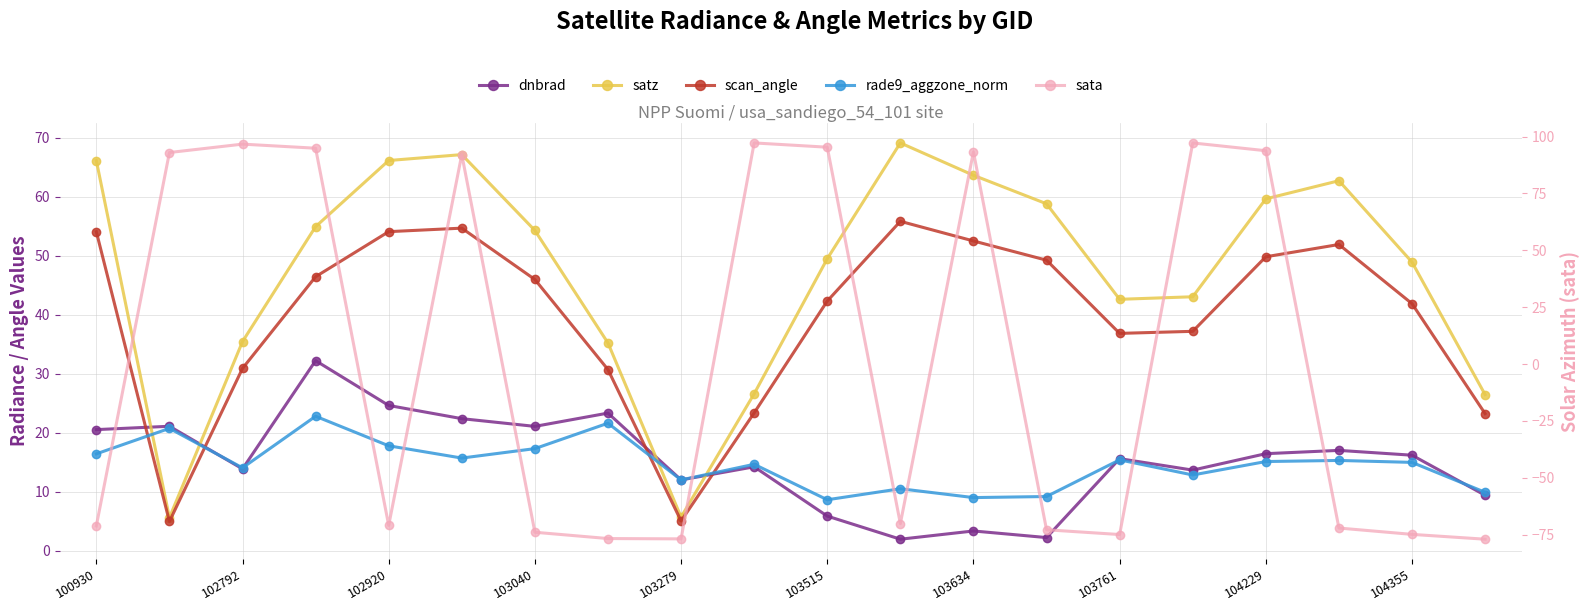

What is the difference between the rade9_aggzone_norm values at 102792 and 104229?

1.1